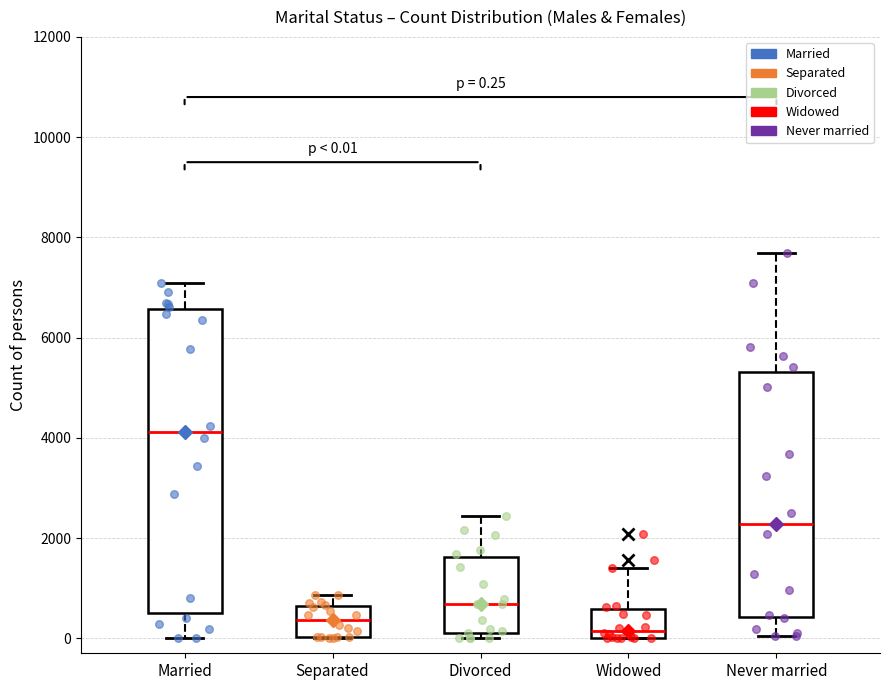

Comparing the boxes themselves (not the whiskers), which one is the tallest?

Married